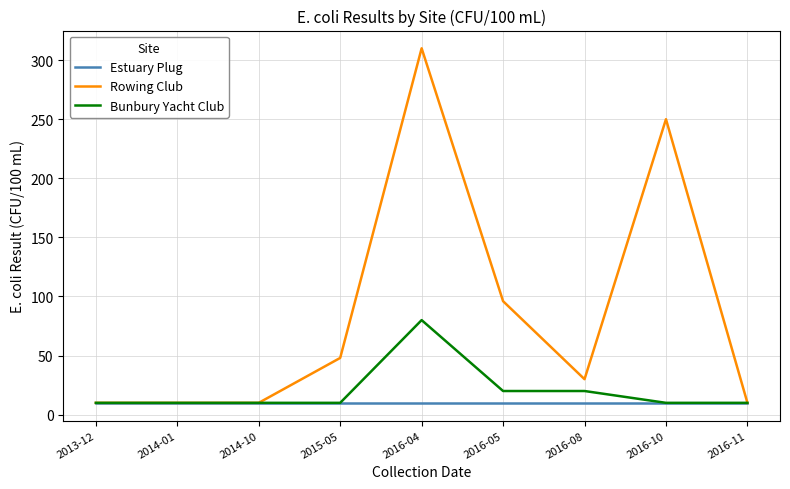

The Bunbury Yacht Club series shows 10 at 2013-12. True or false?

True